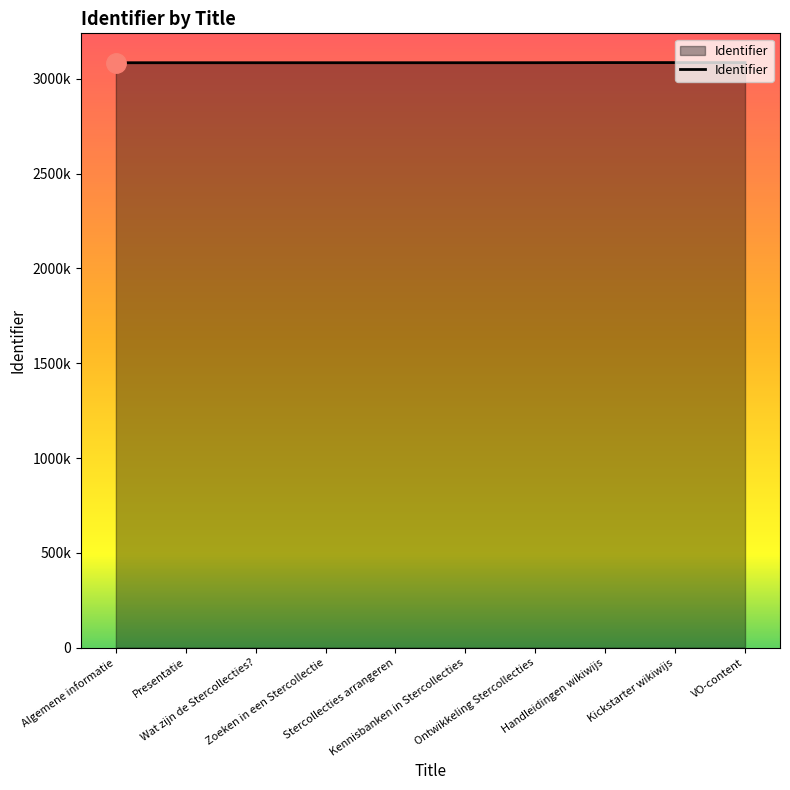

Is this an area chart (filled region under the line)?

Yes